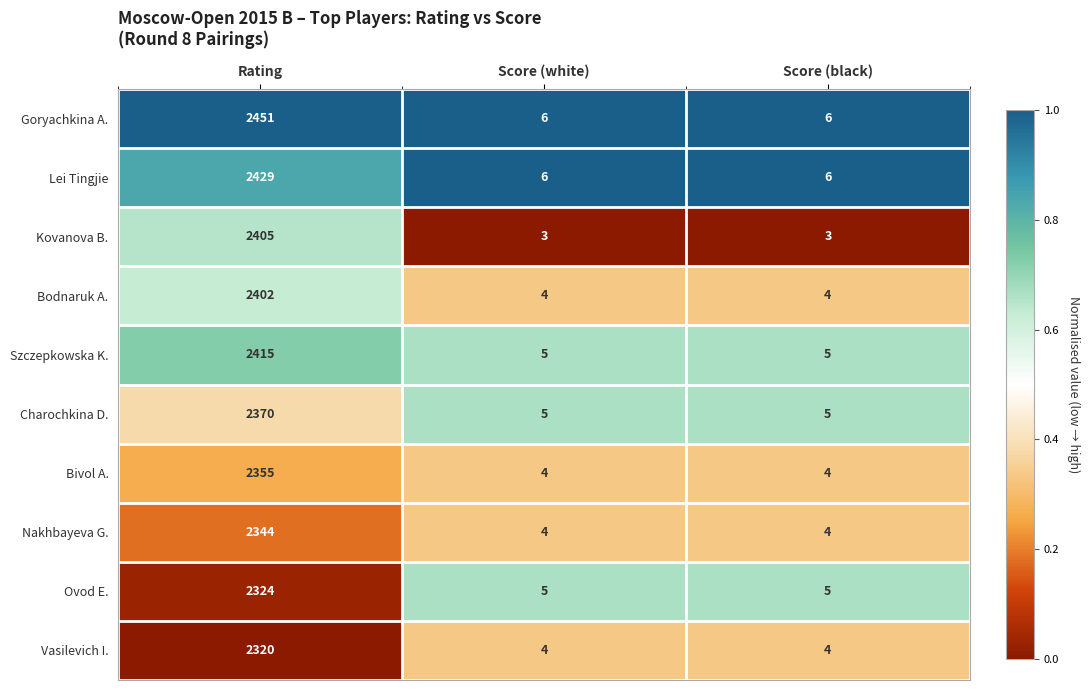

Which series changed the most between Rating and Score (white)?

Goryachkina A.